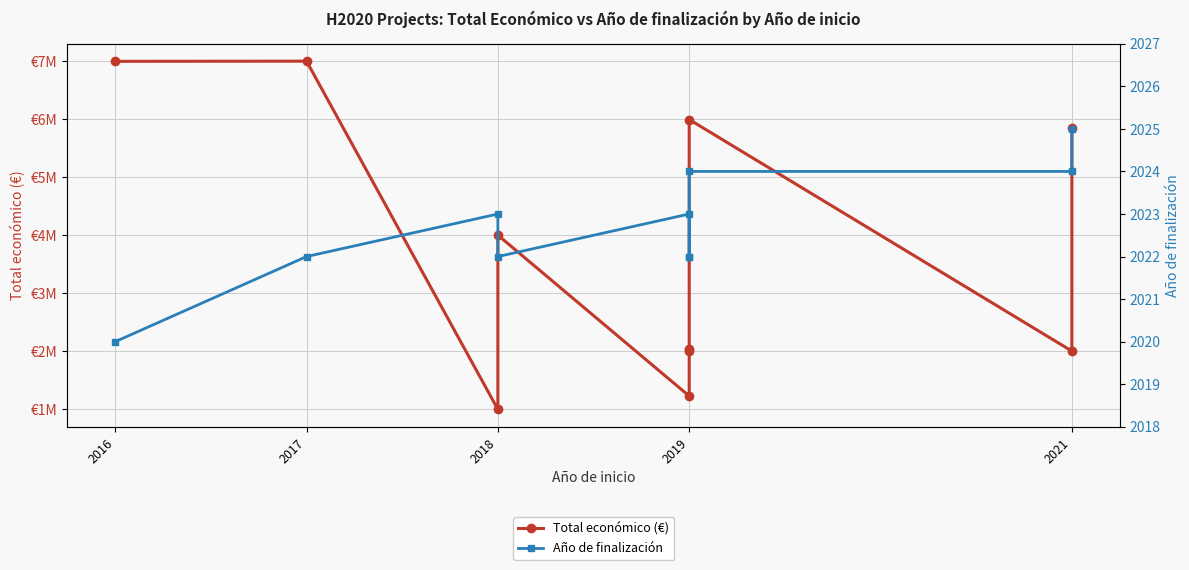

The value of Total económico (€) at 2021 is 3203330. True or false?

False